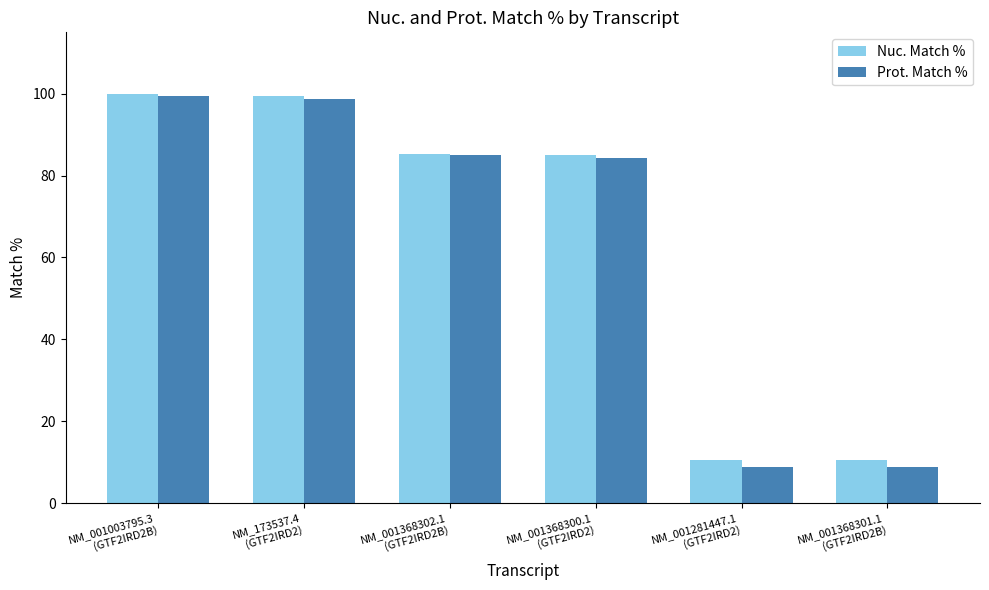

At which label does Nuc. Match % first exceed 85?

NM_001003795.3
(GTF2IRD2B)